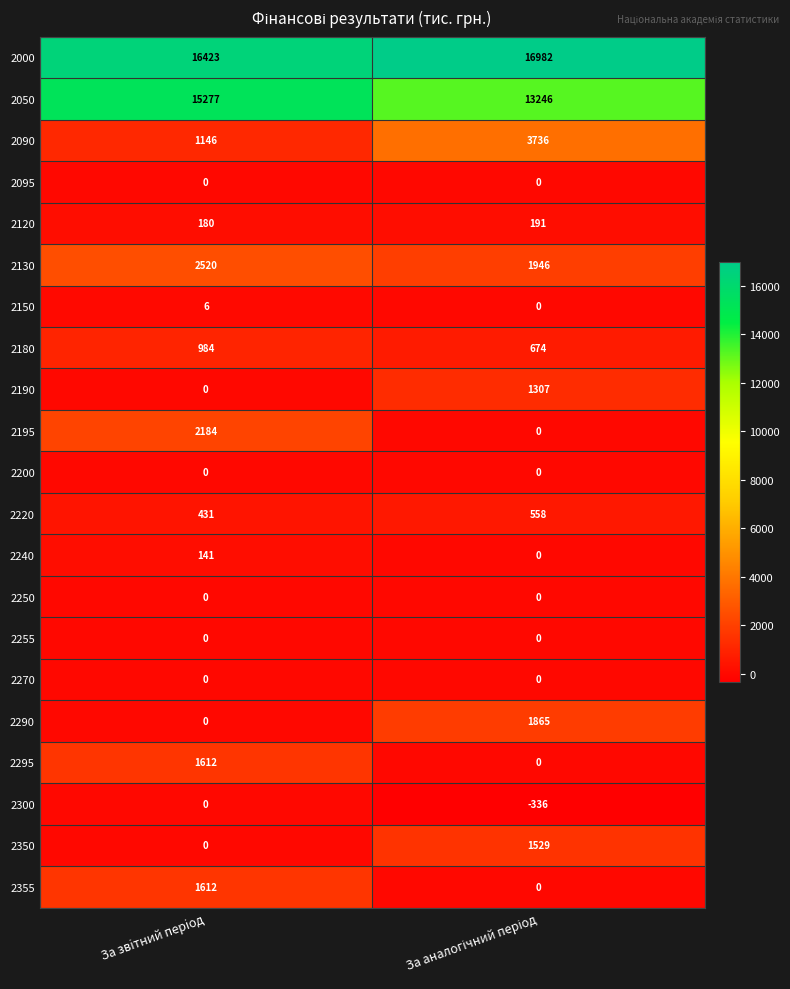

The 2190 series shows 0 at За звiтний перiод. True or false?

True